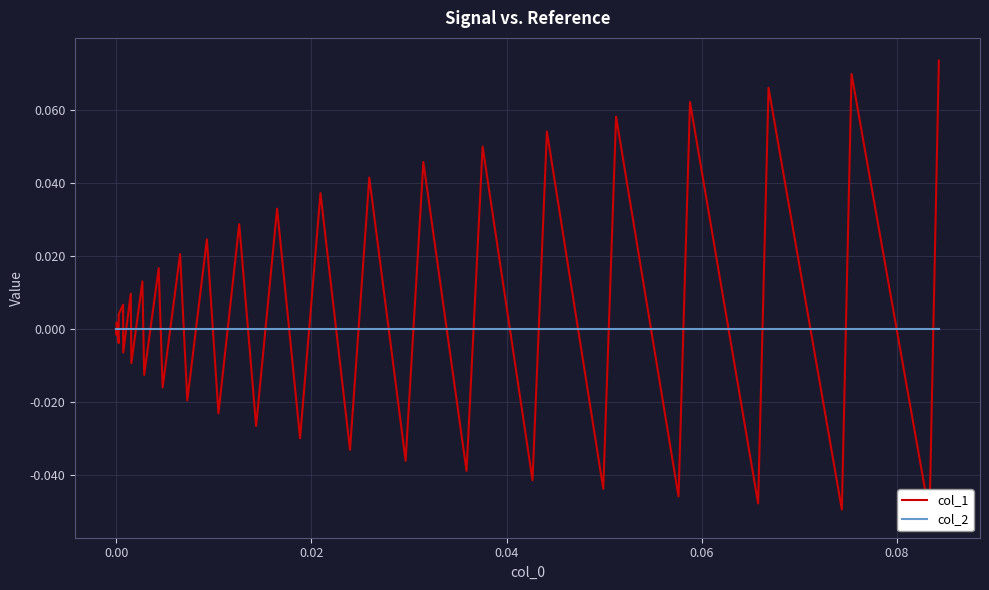

How many lines are shown in the chart?

2